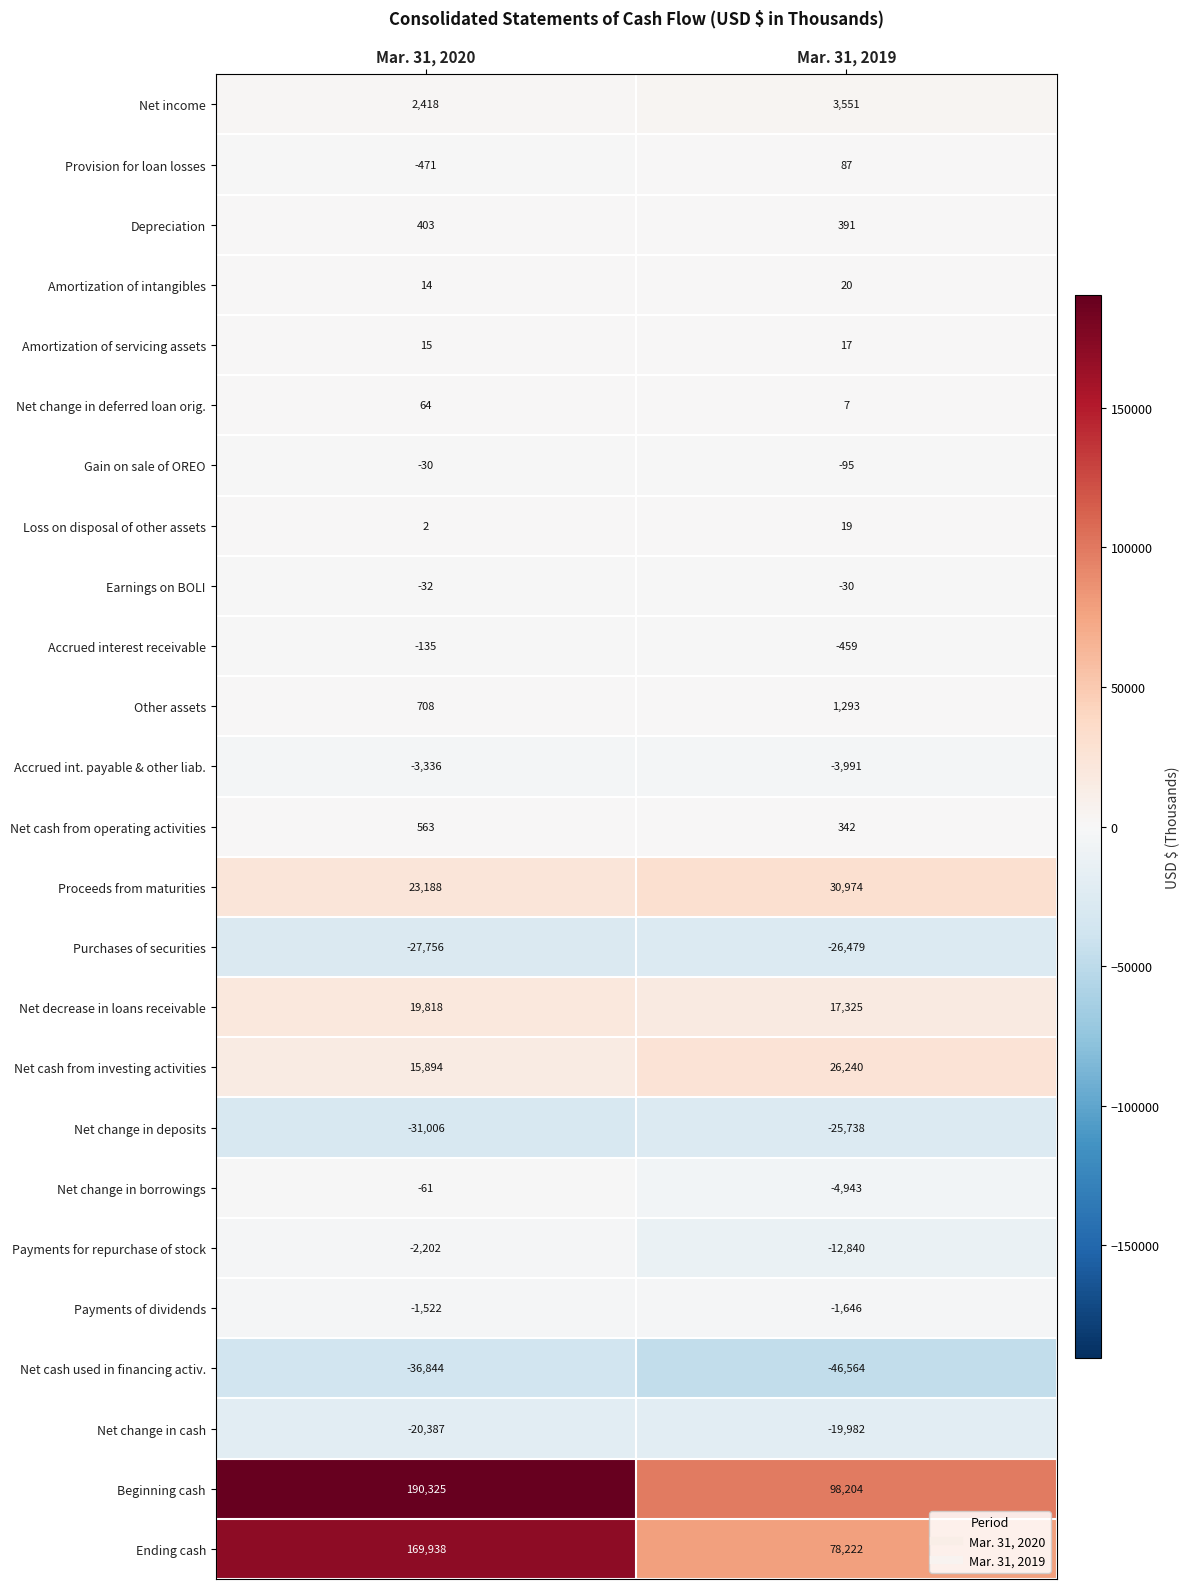

What is the approximate value of Proceeds from maturities at Mar. 31, 2020, to the nearest 50?

23200